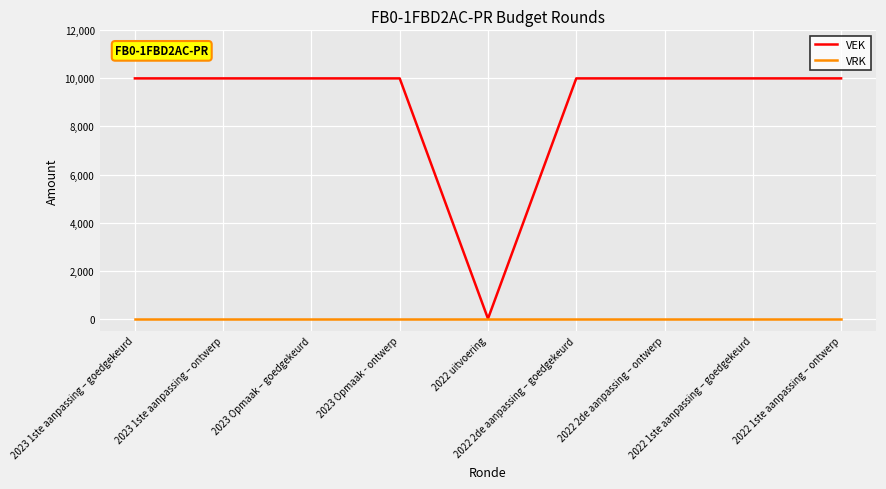

What is the maximum value shown in the chart?

10000